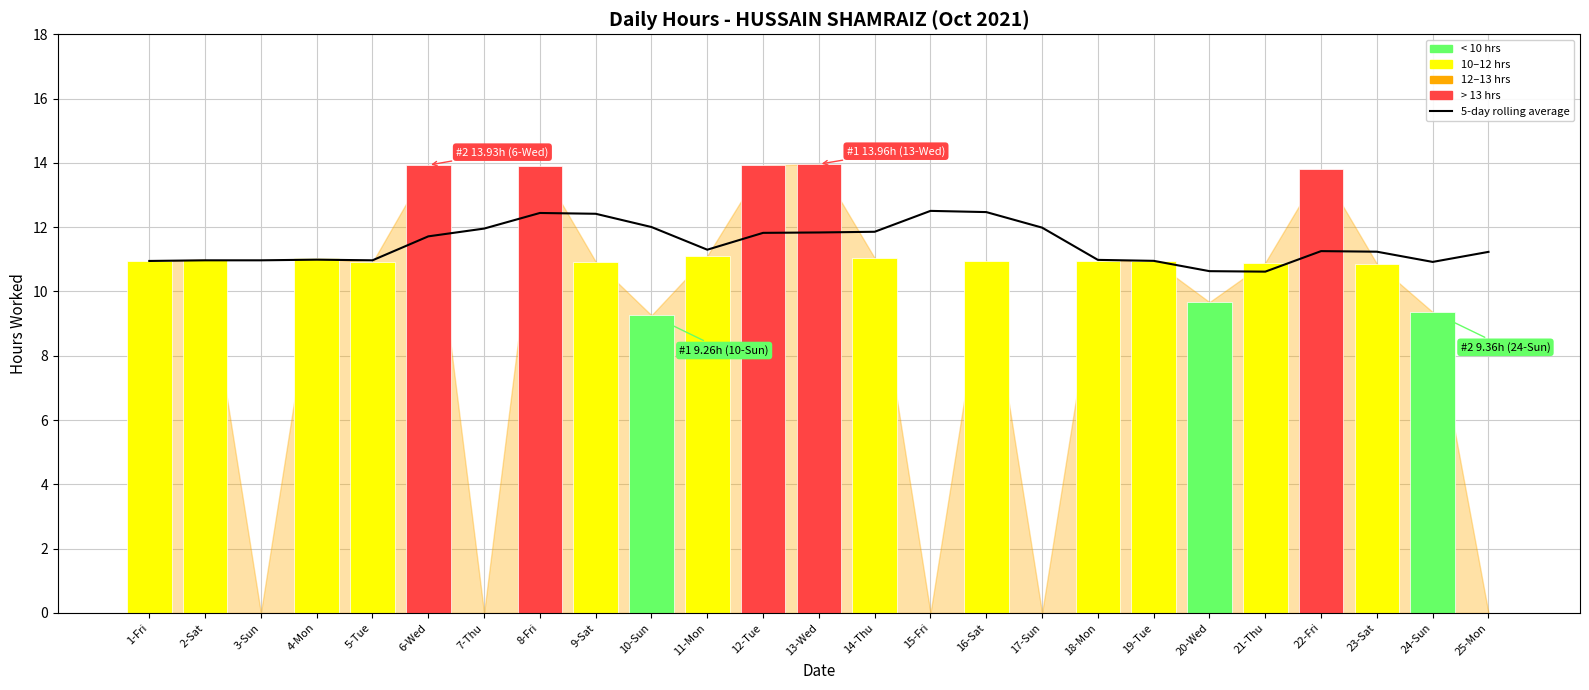

The value of Low Hours at 5-Tue is 10.9. True or false?

True